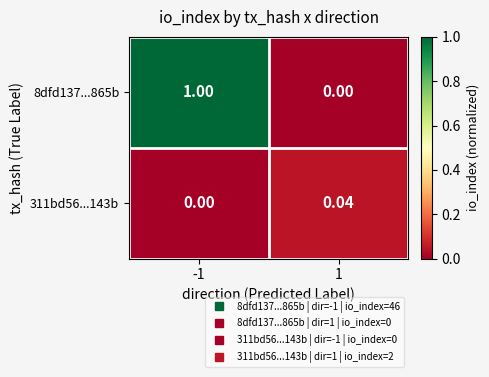

How many data points in 311bd56...143b are above 0?

1